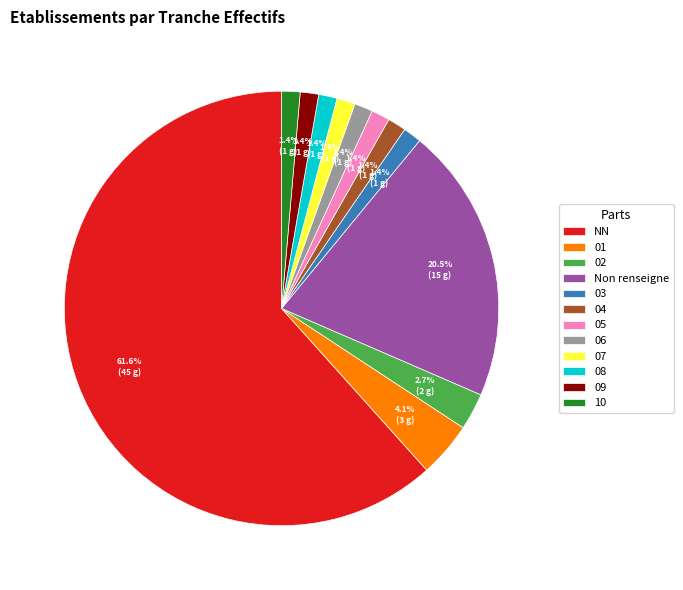

Is there a majority slice in this chart?

Yes